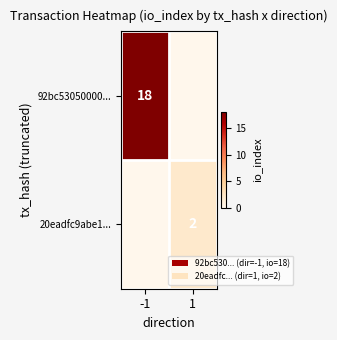

Is the value of 92bc53050000... at -1 greater than the value of 20eadfc9abe1... at 1?

Yes